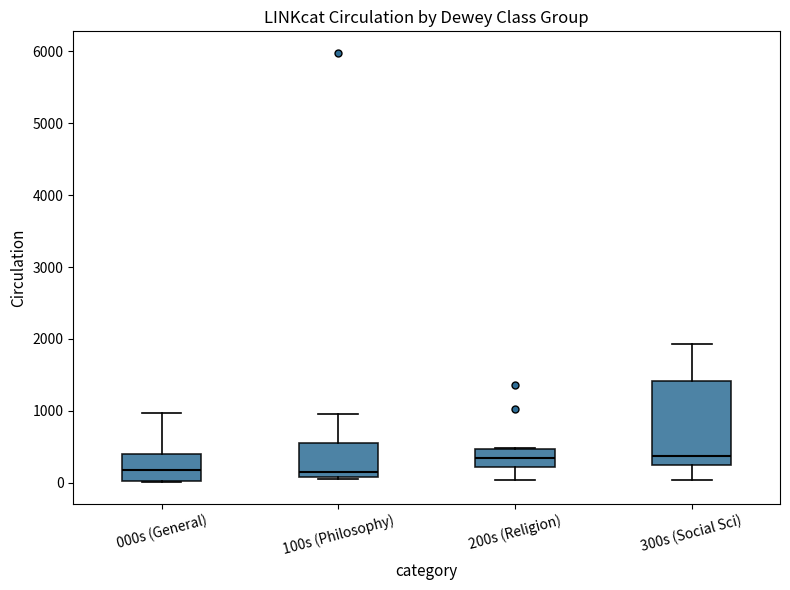

Reading left to right, read every box against the y-axis: the position of its median line, the range the box covers, and the ends of its whiskers. The values are not printed on the chart, so give them approximately, as read against the axis.

000s (General): median 200, box 0 to 400, whiskers 0 to 1000
100s (Philosophy): median 200, box 100 to 600, whiskers 100 to 1000
200s (Religion): median 300, box 200 to 500, whiskers 0 to 500
300s (Social Sci): median 400, box 200 to 1400, whiskers 0 to 1900